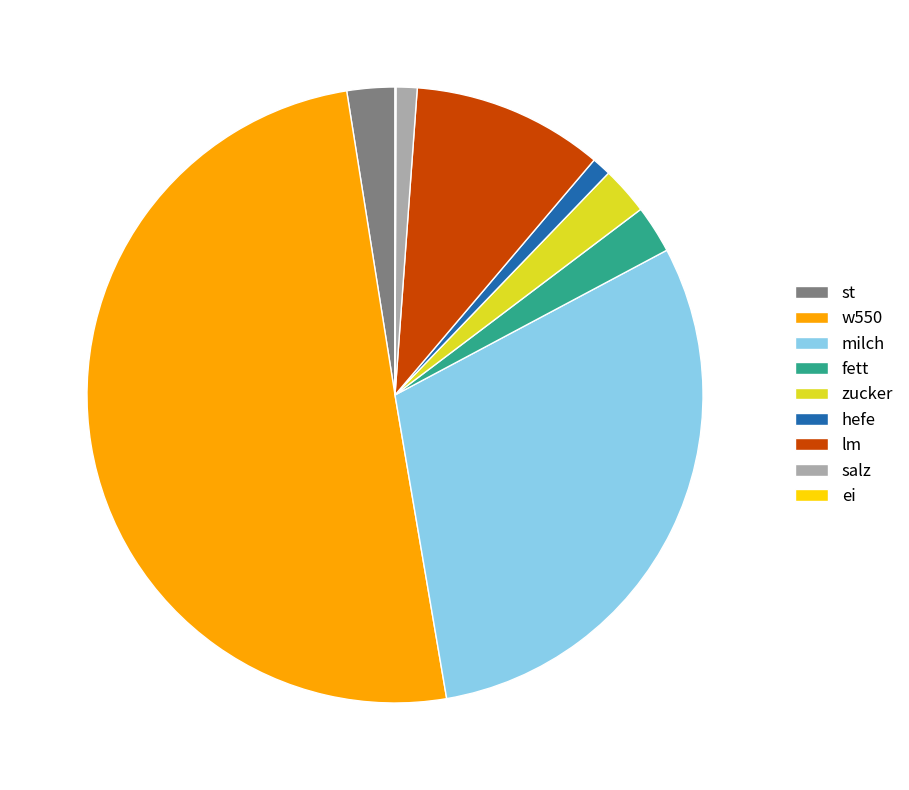

Is lm the majority of the pie?

No